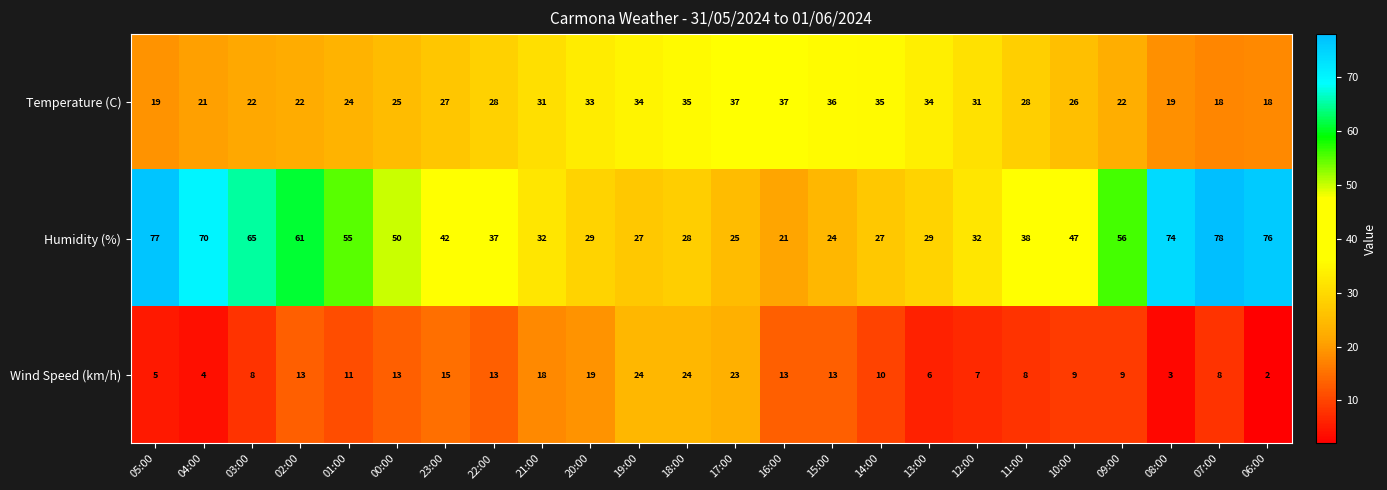

What is the difference between the maximum and minimum values in the Temperature (C) series?

19